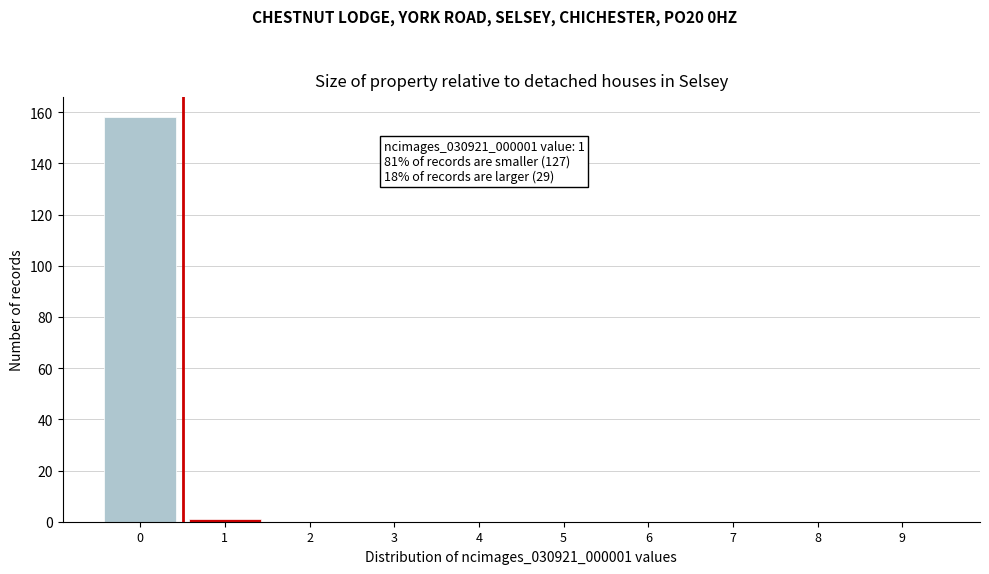

Reading right to left, list all the values displayed in this chart.

9=0	8=0	7=0	6=0	5=0	4=0	3=0	2=0	1=1	0=158